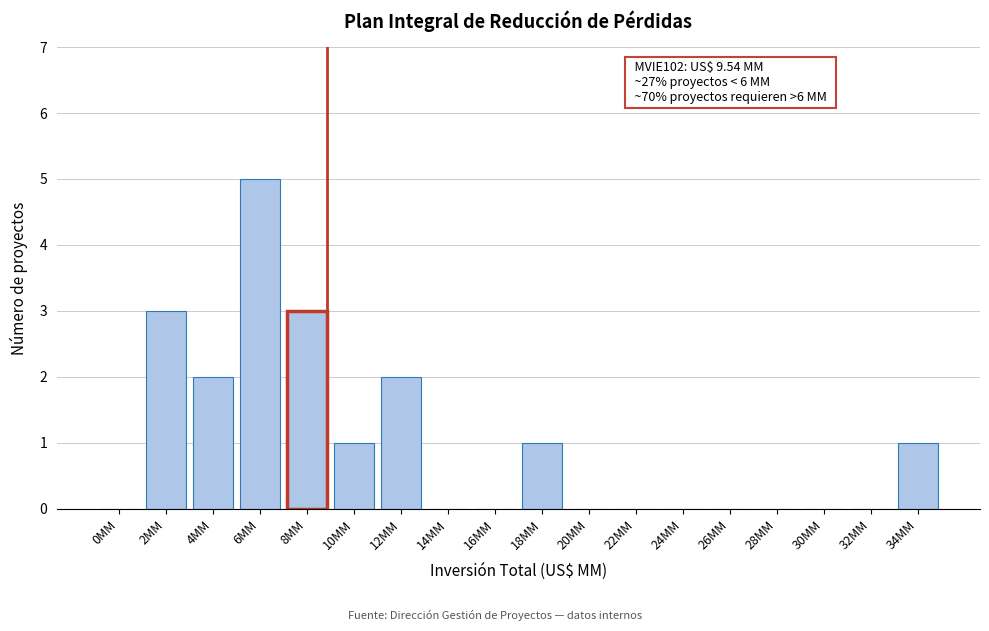

Reading right to left, transcribe all the data shown in this chart.

34MM=1	32MM=0	30MM=0	28MM=0	26MM=0	24MM=0	22MM=0	20MM=0	18MM=1	16MM=0	14MM=0	12MM=2	10MM=1	8MM=3	6MM=5	4MM=2	2MM=3	0MM=0